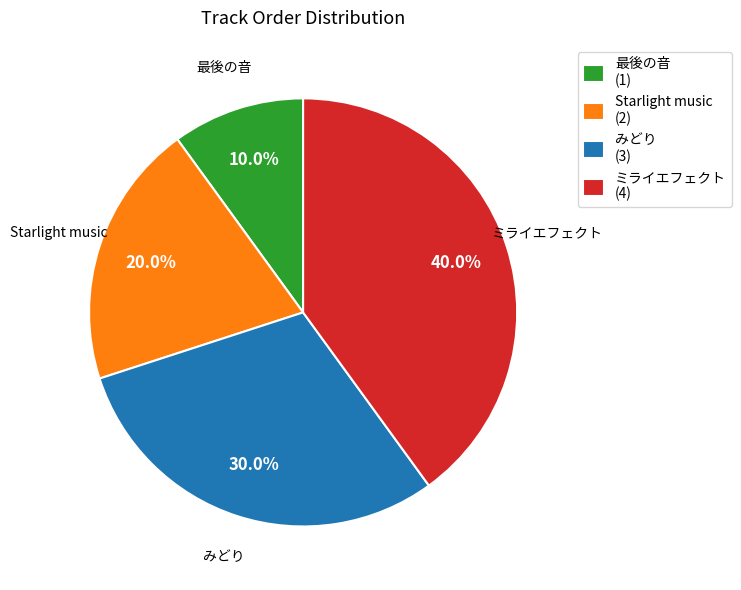

How many slices are in this pie chart?

4